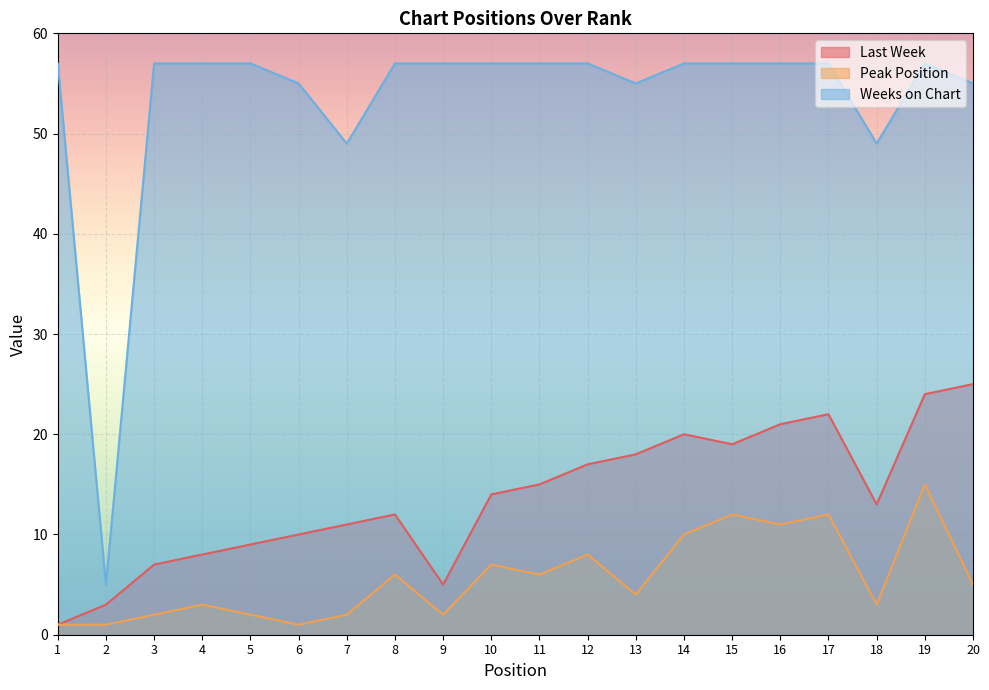

What is the average value of the Peak Position series?

6